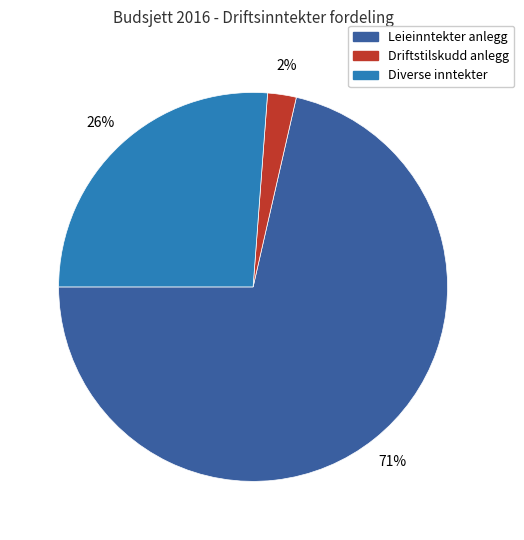

Which has a higher value, Diverse inntekter or Driftstilskudd anlegg?

Diverse inntekter